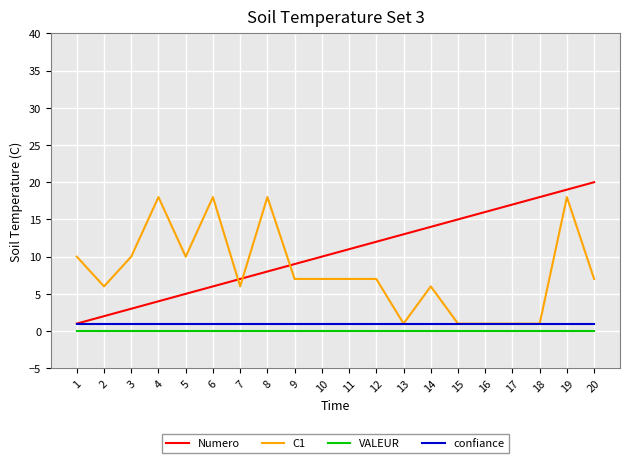

At which category is the sum across all series the highest?

19